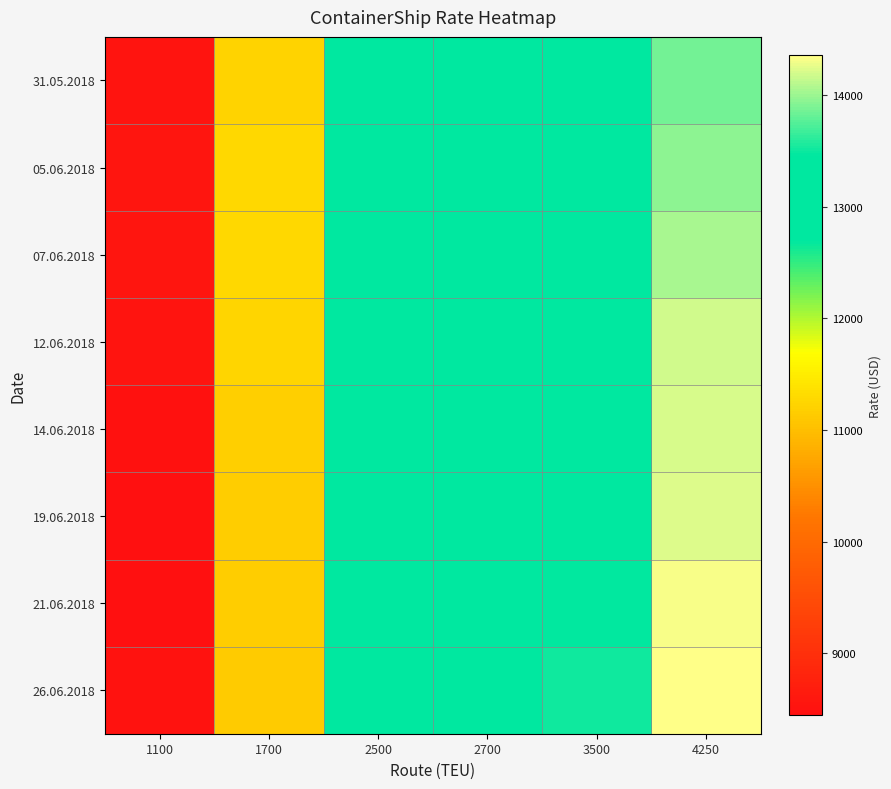

How many data points does each series have?

6